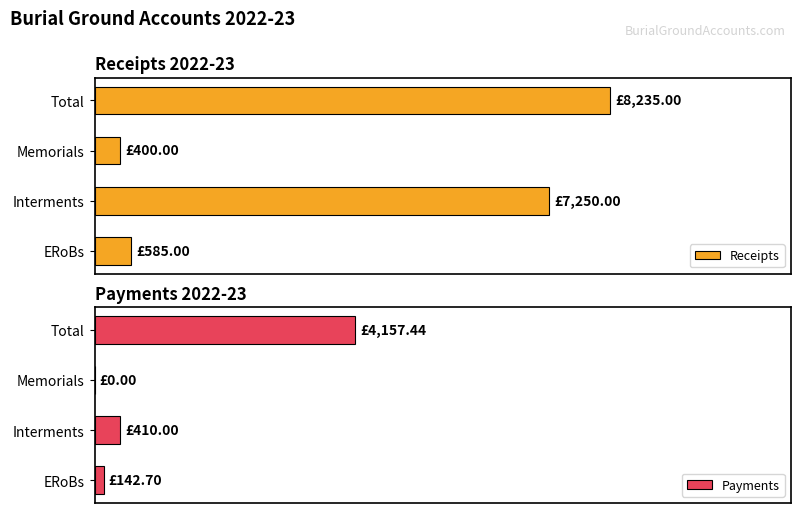

Which series has the largest total across all categories?

Receipts